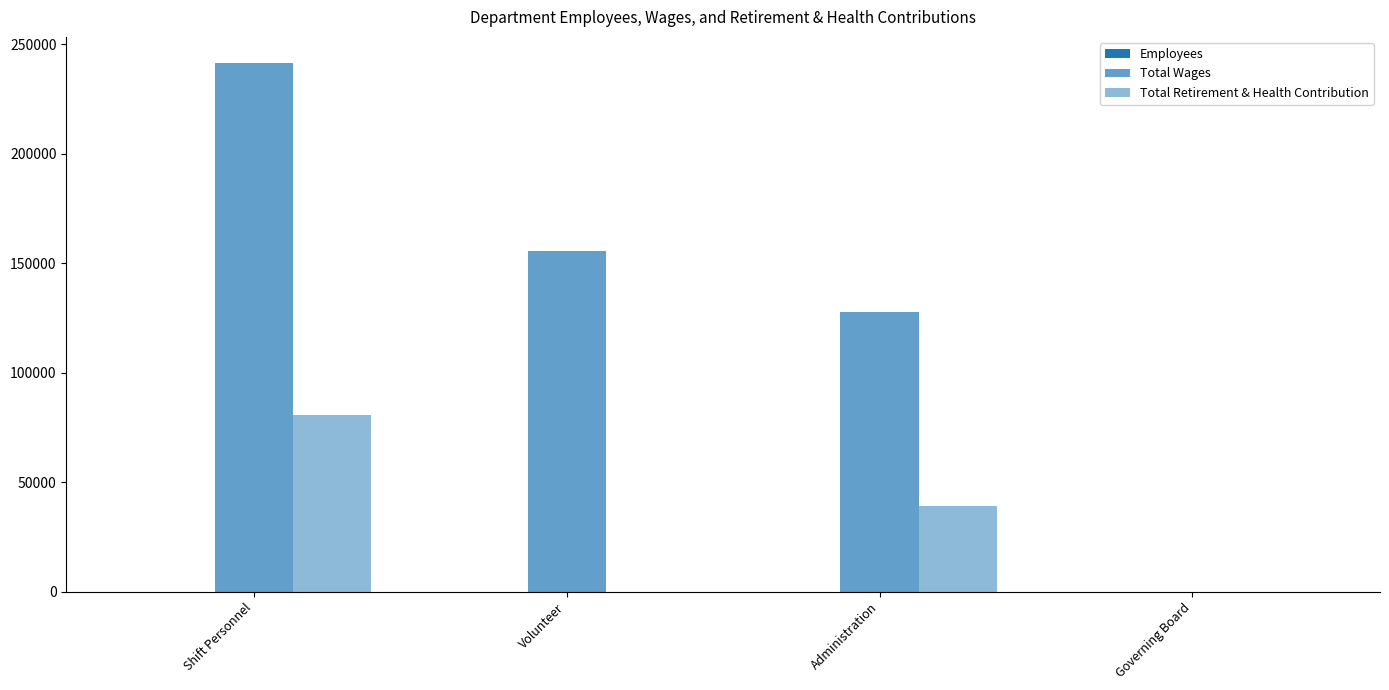

How many groups of bars are there?

4